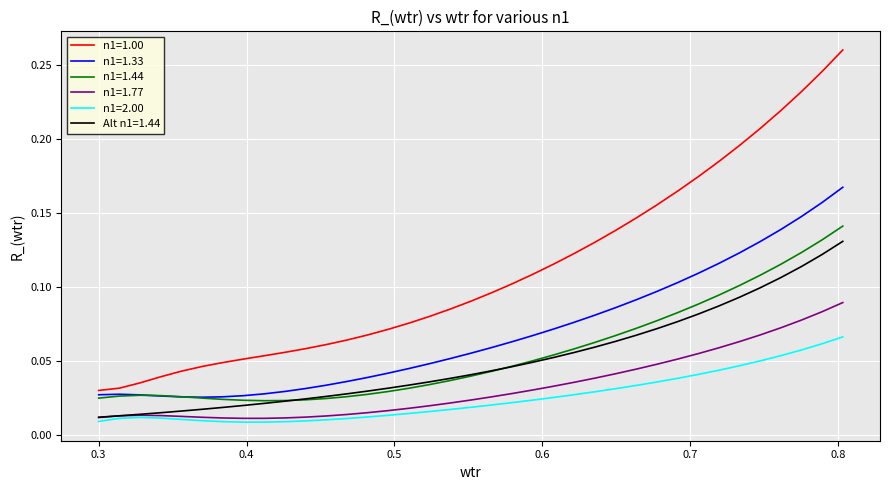

List the series in order of their peak value, lowest first.

n1=2.00, n1=1.77, Alt n1=1.44, n1=1.44, n1=1.33, n1=1.00